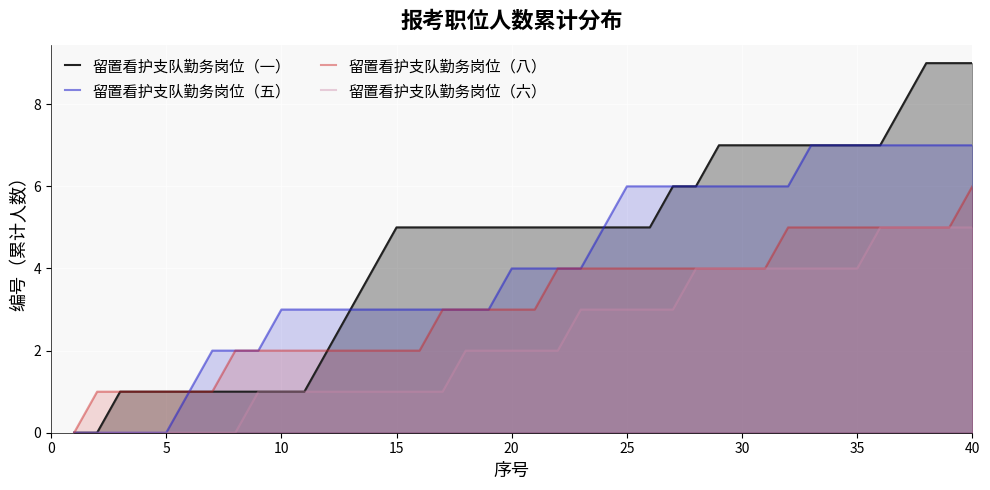

True or false: 留置看护支队勤务岗位（五） and 留置看护支队勤务岗位（六） cross at least once.

False